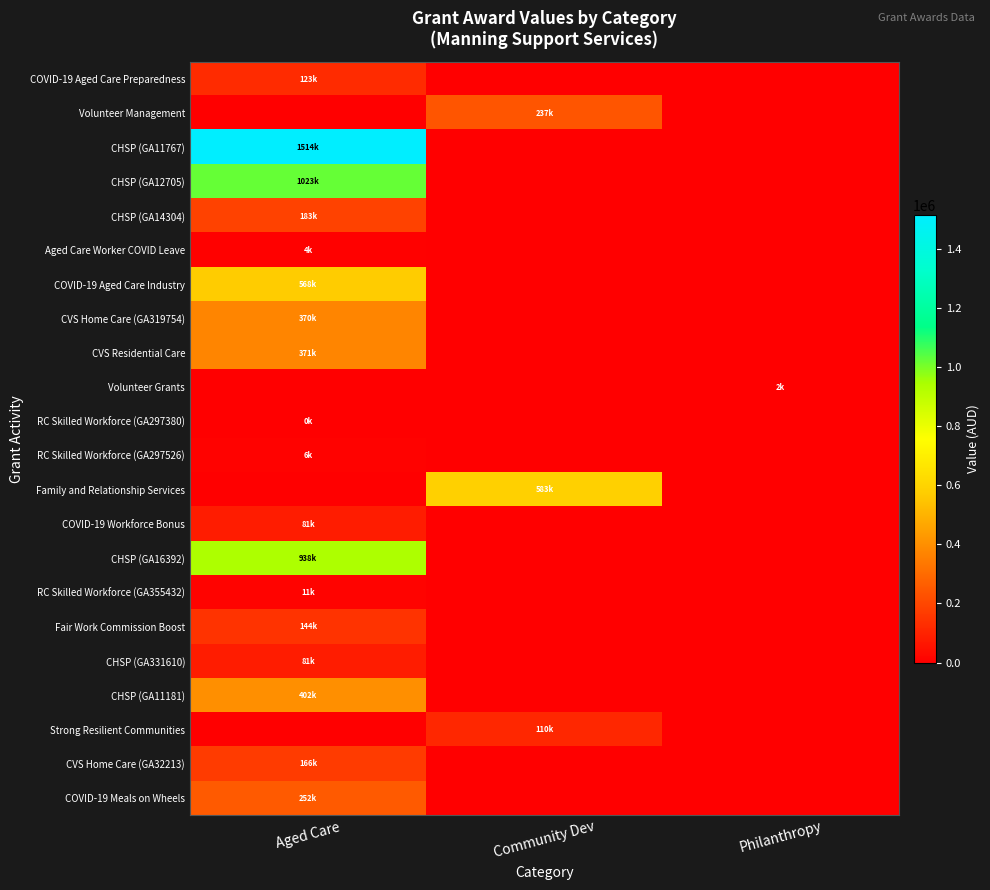

Which label corresponds to the smallest value in the chart?

Community Dev